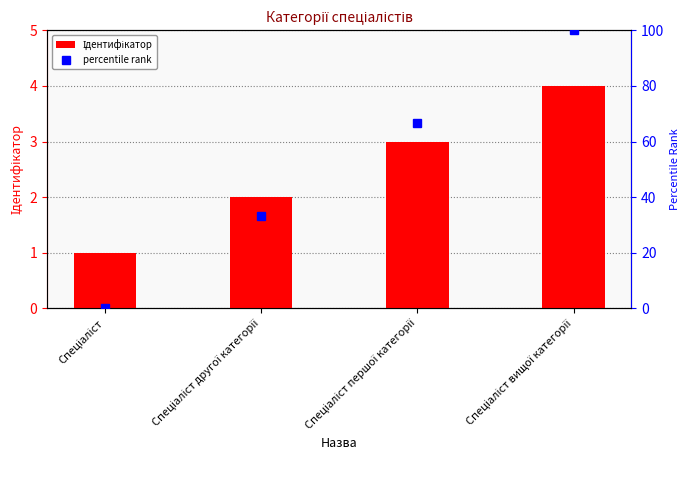

How many distinct data groups are displayed?

2